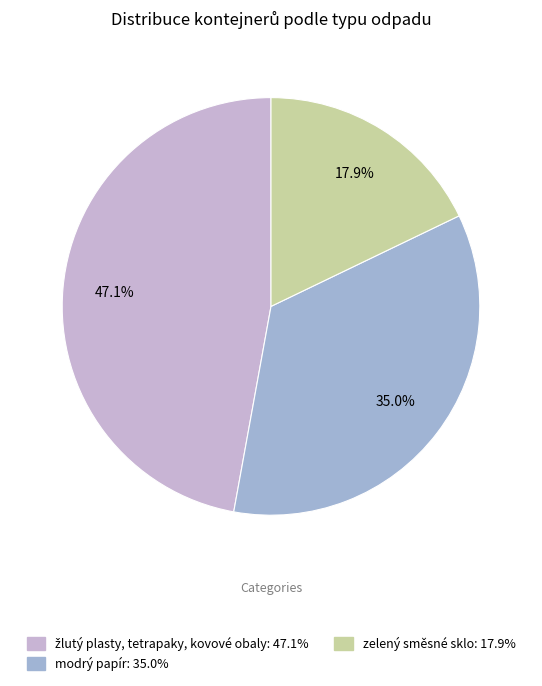

What is the change in value from žlutý plasty, tetrapaky, kovové obaly to zelený směsné sklo?

-41